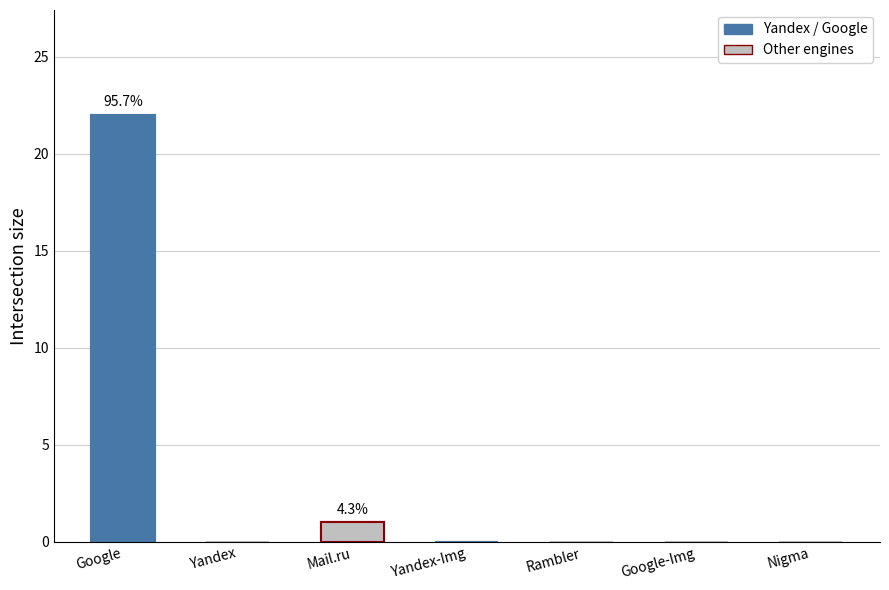

What is the difference between the values at Google and Yandex-Img?

22